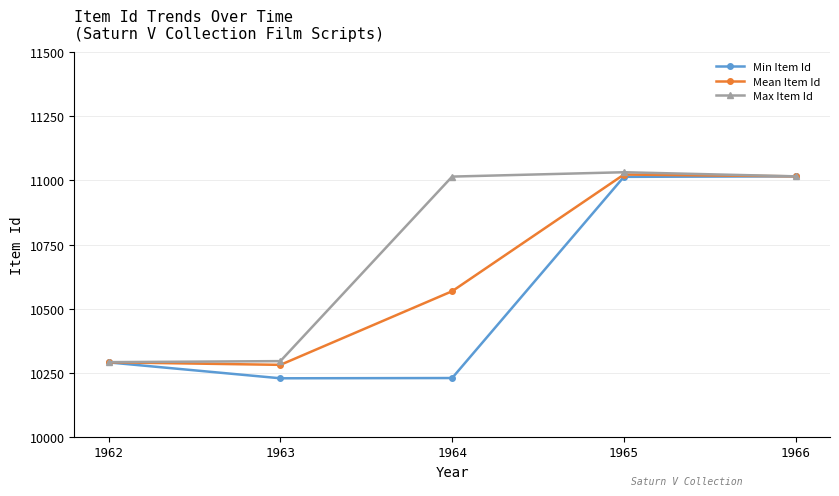

How many interior local valleys does the Min Item Id series have?

1